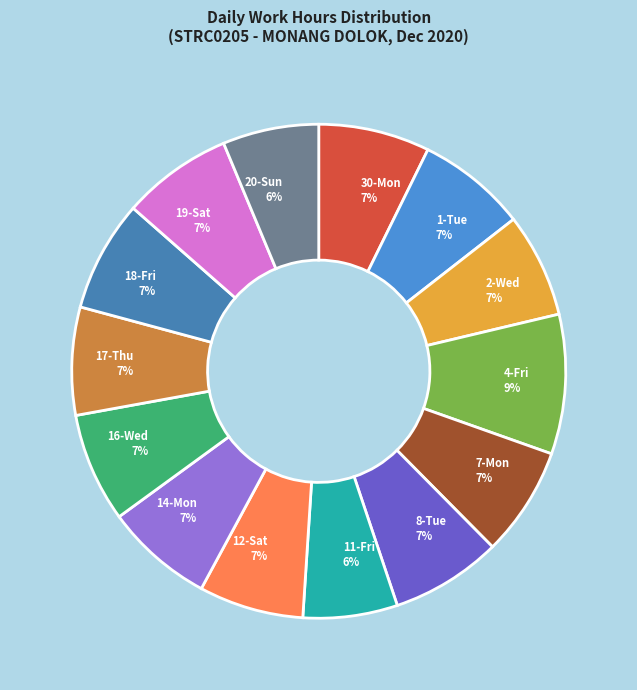

What percentage is the 4-Fri slice, to the nearest percent?

9%